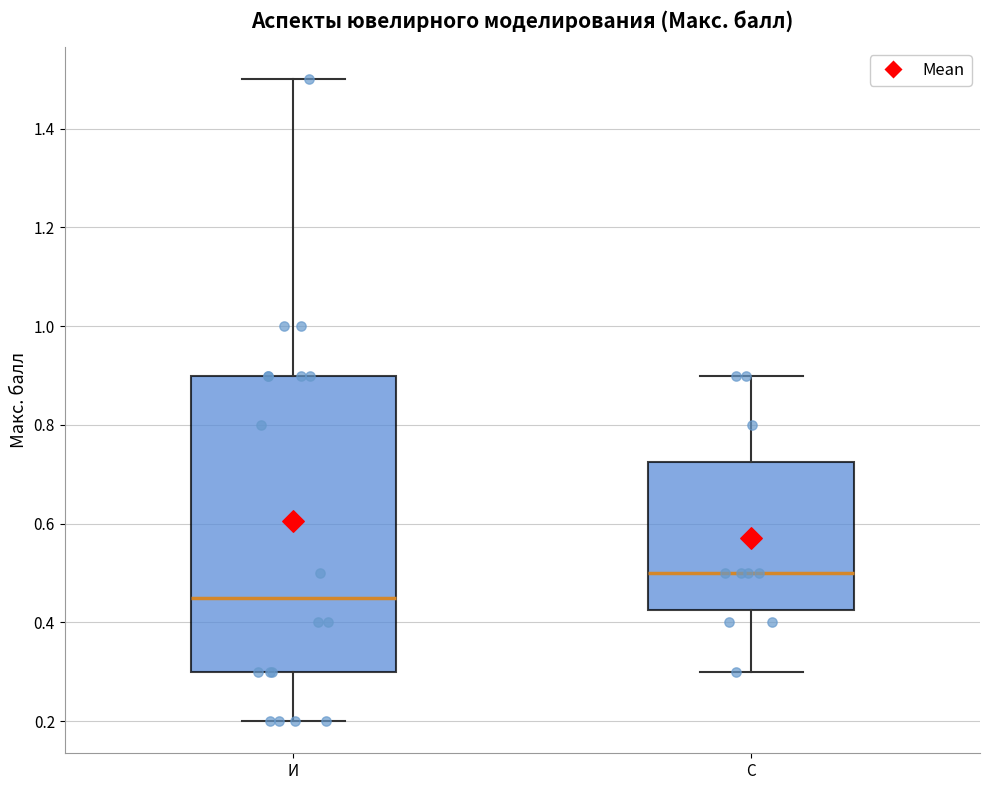

Reading left to right, read every box against the y-axis: the position of its median line, the range the box covers, and the ends of its whiskers. The values are not printed on the chart, so give them approximately, as read against the axis.

И: median 0.46, box 0.30 to 0.90, whiskers 0.20 to 1.50
С: median 0.50, box 0.42 to 0.72, whiskers 0.30 to 0.90